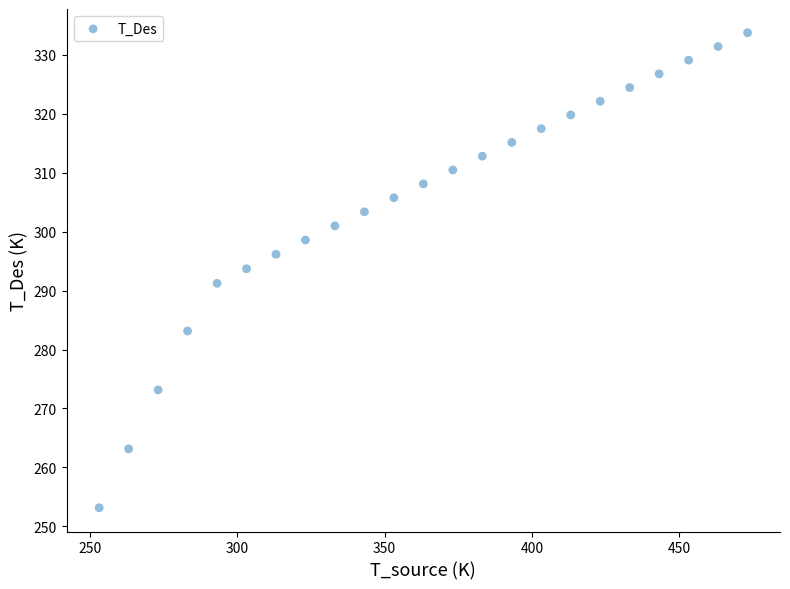

What is the range of Y values (max minus min)?

80.6